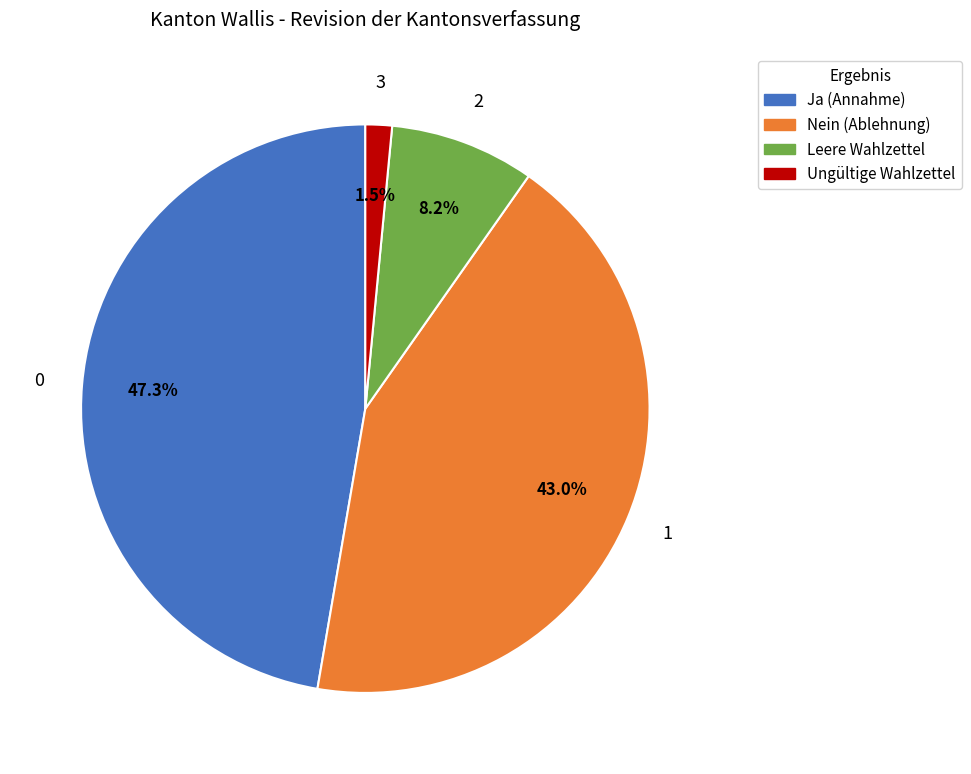

To the nearest percent, what percentage of the pie is Leere Wahlzettel?

8%